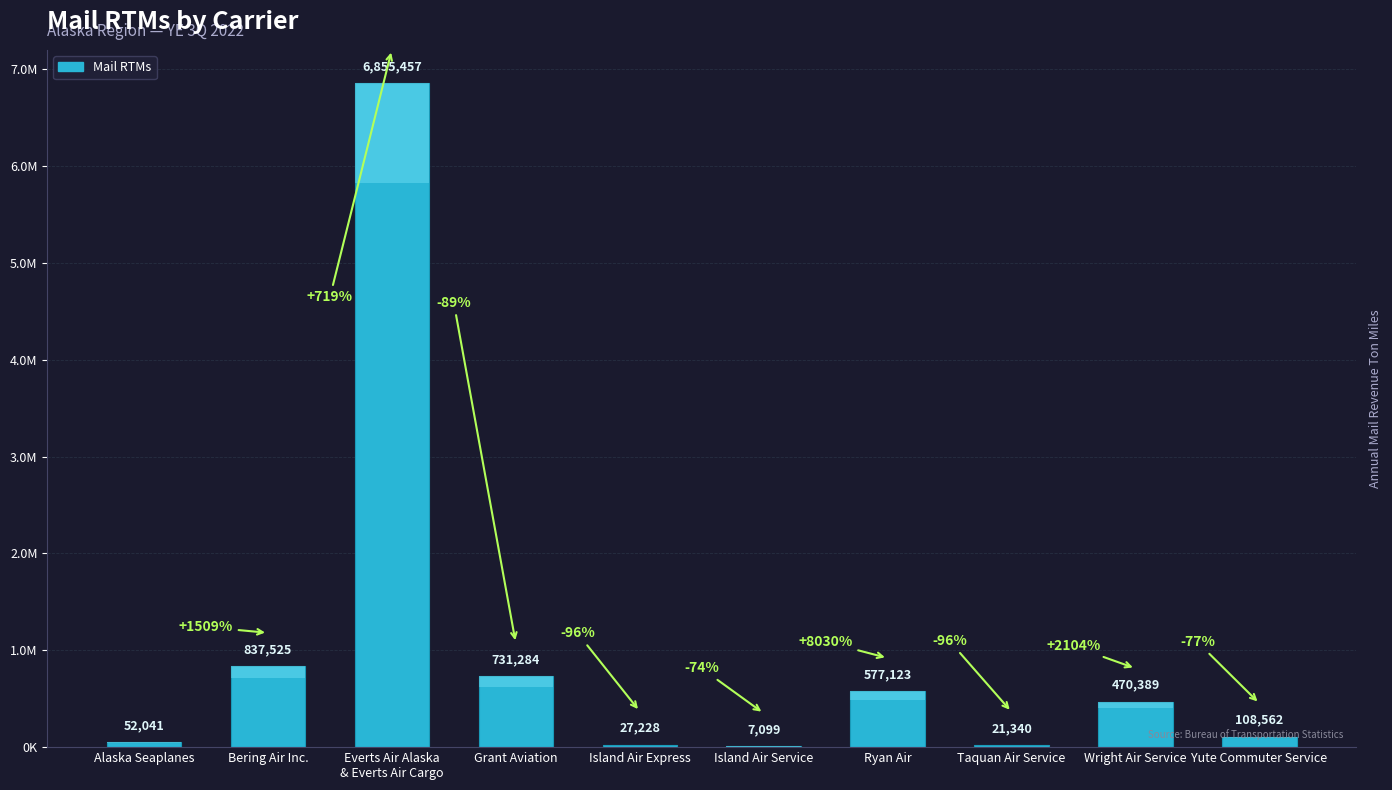

The chart shows a value of 731284 at Grant Aviation. True or false?

True